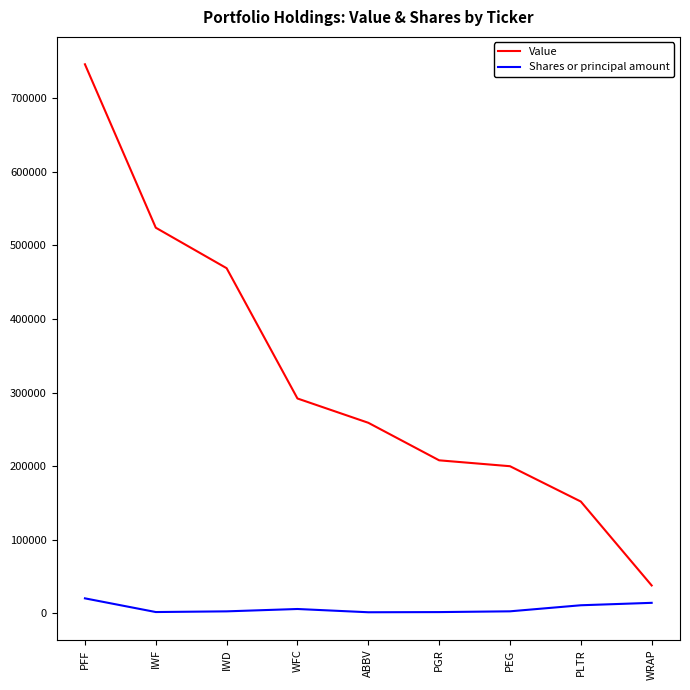

Is this an area chart (filled region under the line)?

No